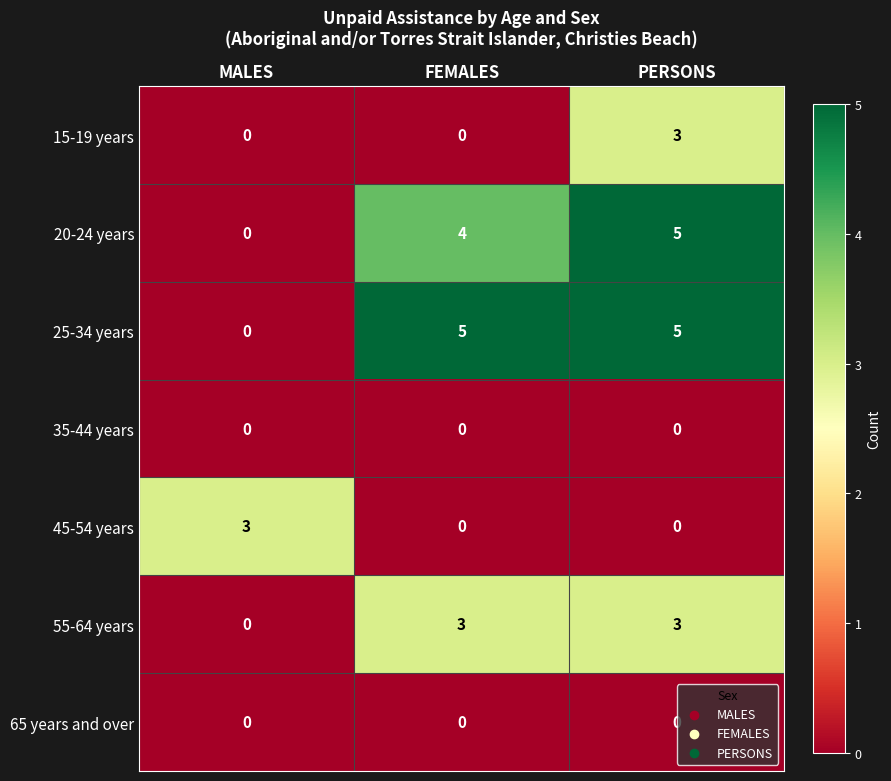

What is the difference between the maximum and second lowest values in the 45-54 years series?

3